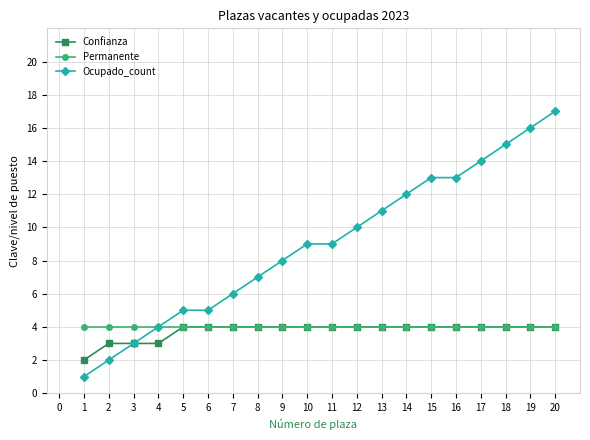

How many series are shown in this chart?

3